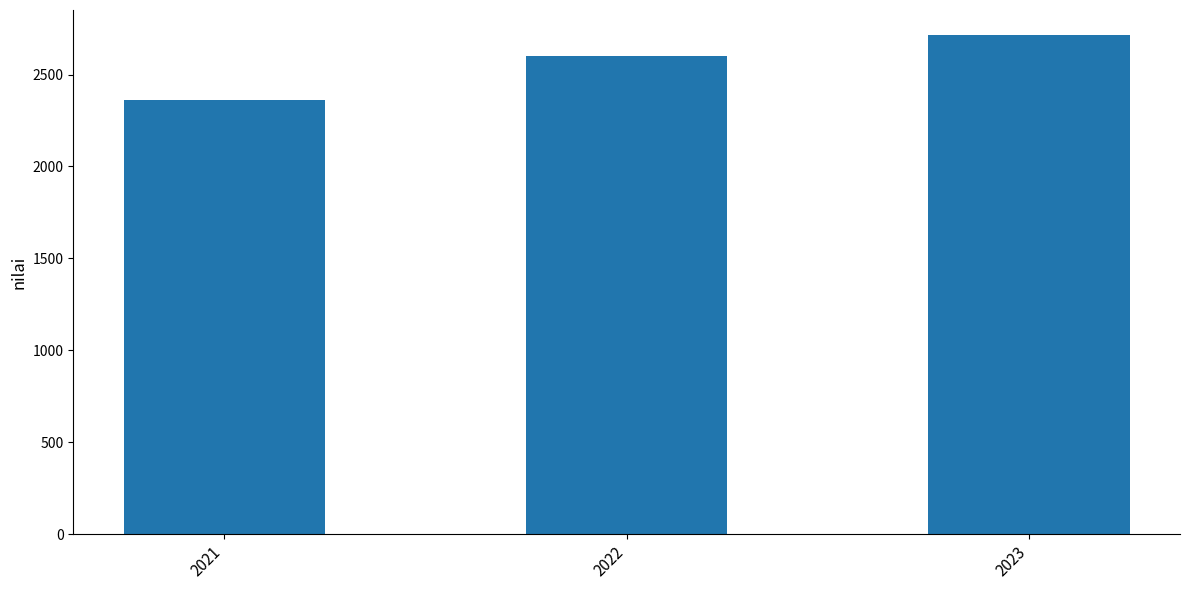

The chart shows a value of 2361 at 2021. True or false?

True